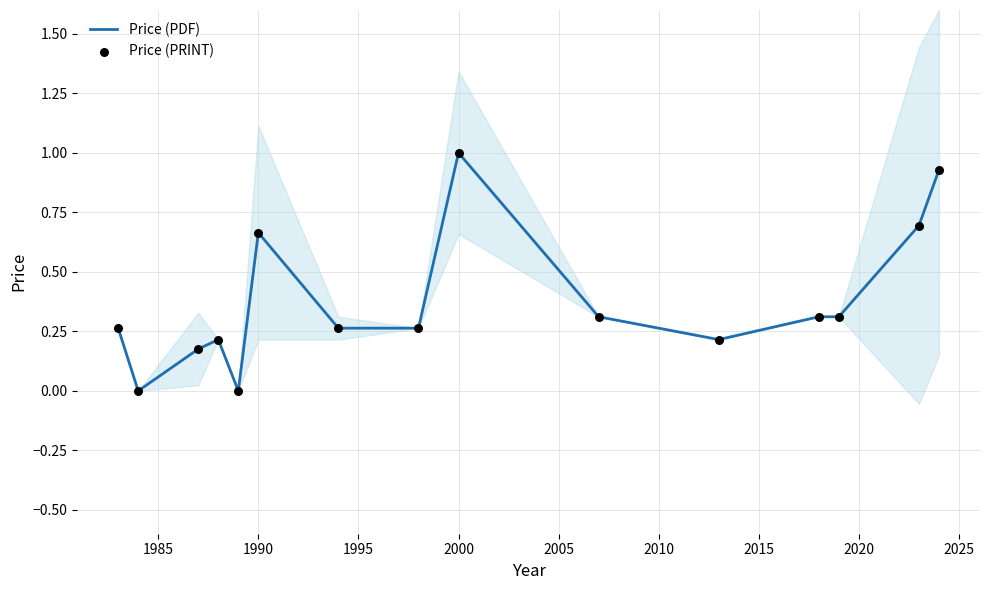

Is the value of Price (PDF) at 2010 greater than the value of Price (PRINT) at 2015?

No